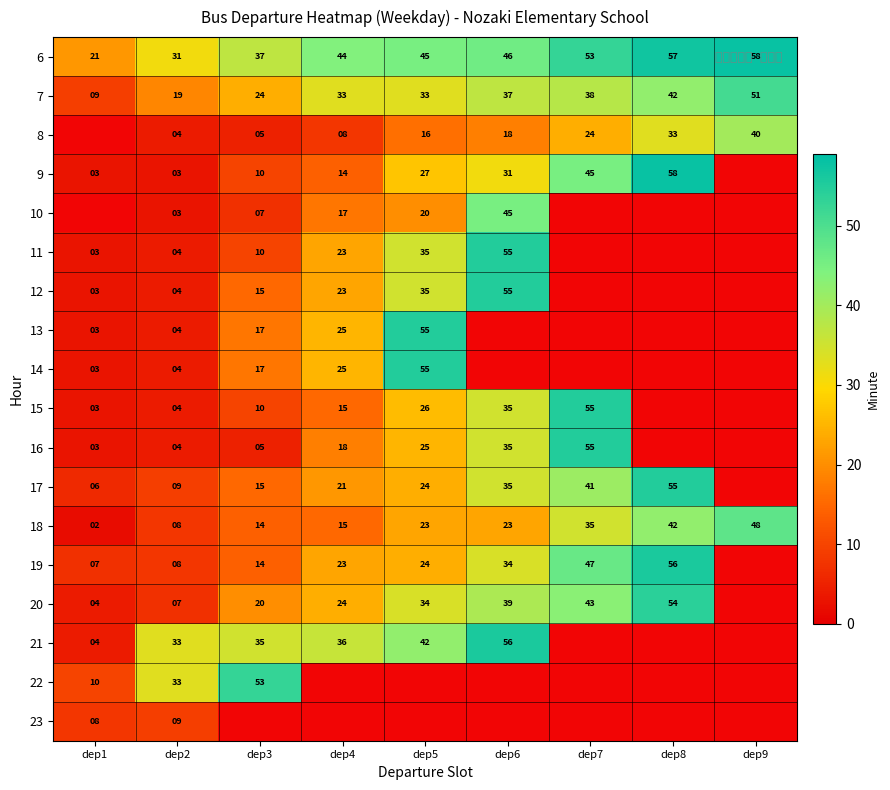

At which label does 18 reach its minimum?

dep1